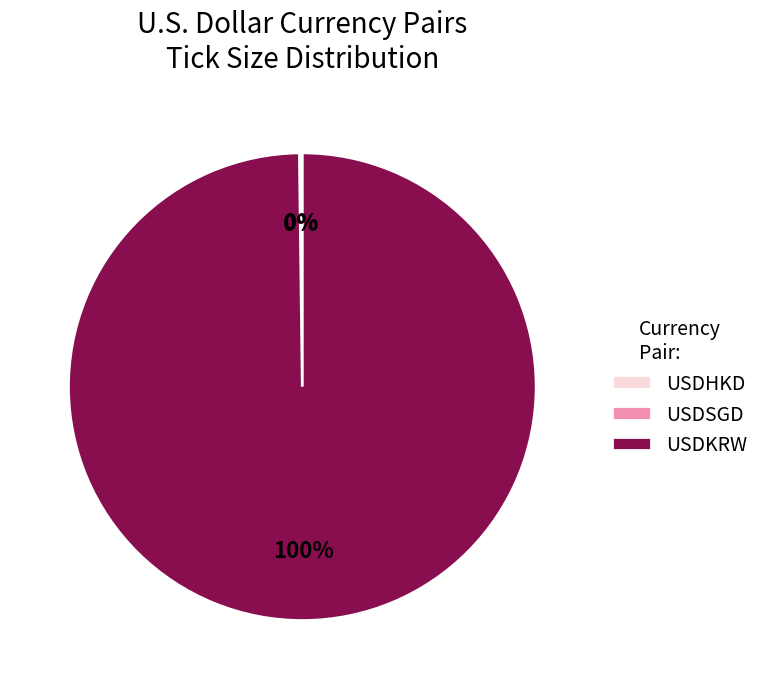

The USDKRW slice represents 88% of the pie. True or false?

False